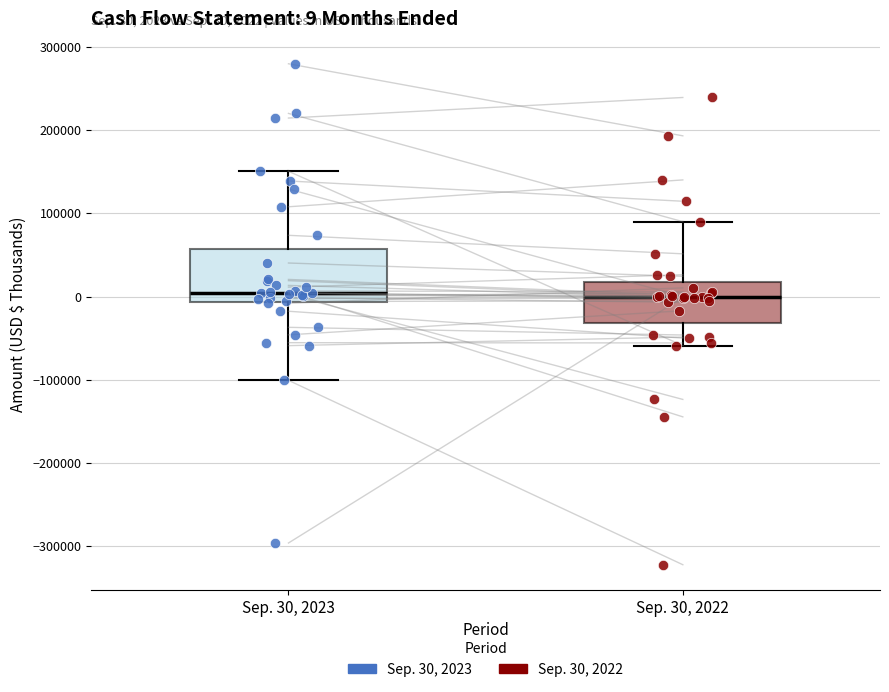

Which box is the tallest, from its lower edge to its upper edge?

Sep. 30, 2023